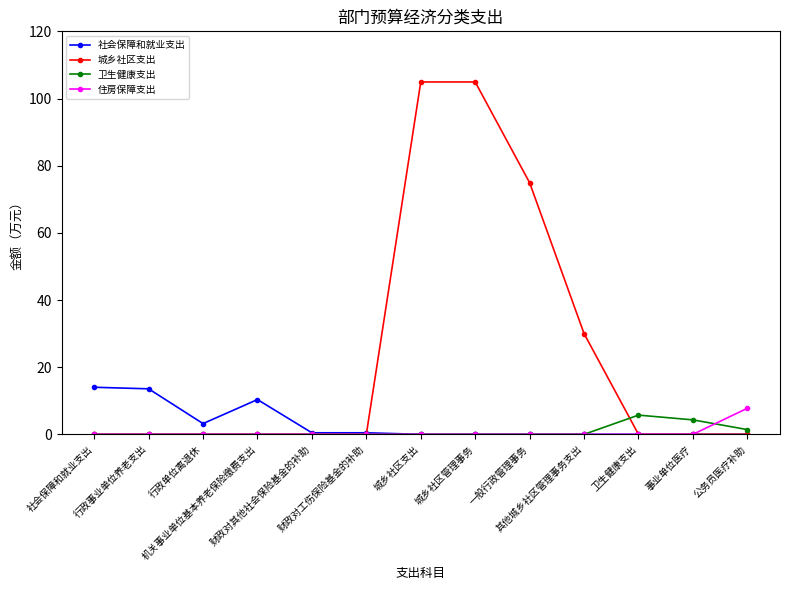

What is the greatest value displayed?

104.9